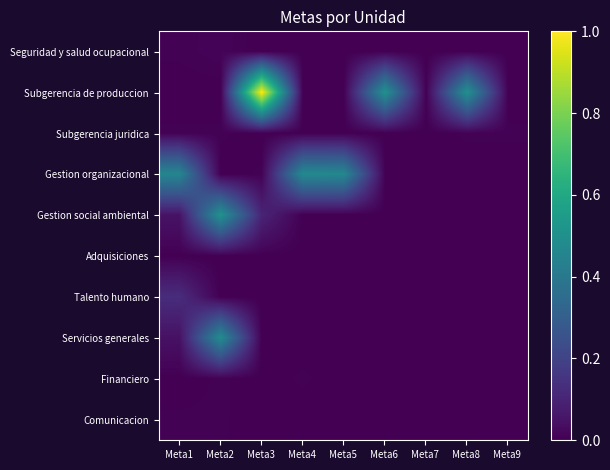

At Meta6, list the series in order from largest to smallest.

Subgerencia de produccion, Gestion organizacional, Seguridad y salud ocupacional, Subgerencia juridica, Gestion social ambiental, Adquisiciones, Talento humano, Servicios generales, Financiero, Comunicacion